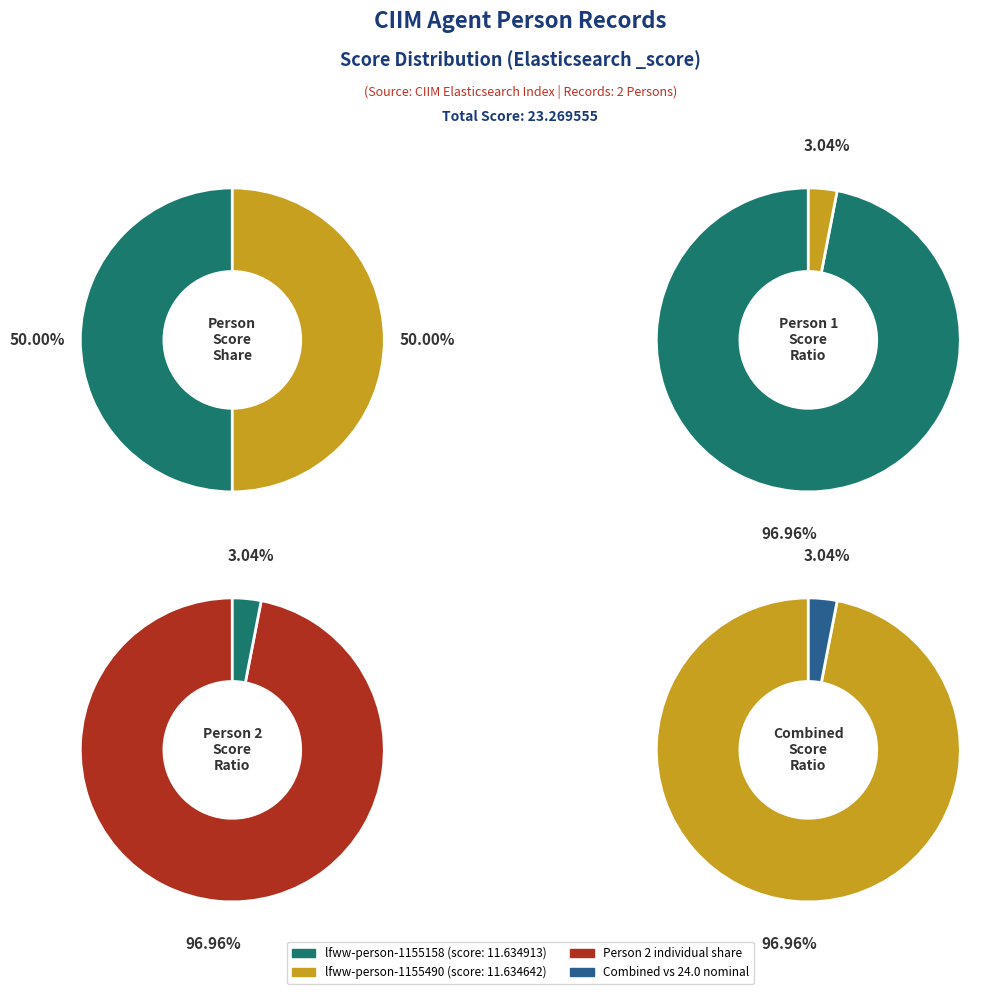

Is lfww-person-1155158 the majority of the pie?

Yes